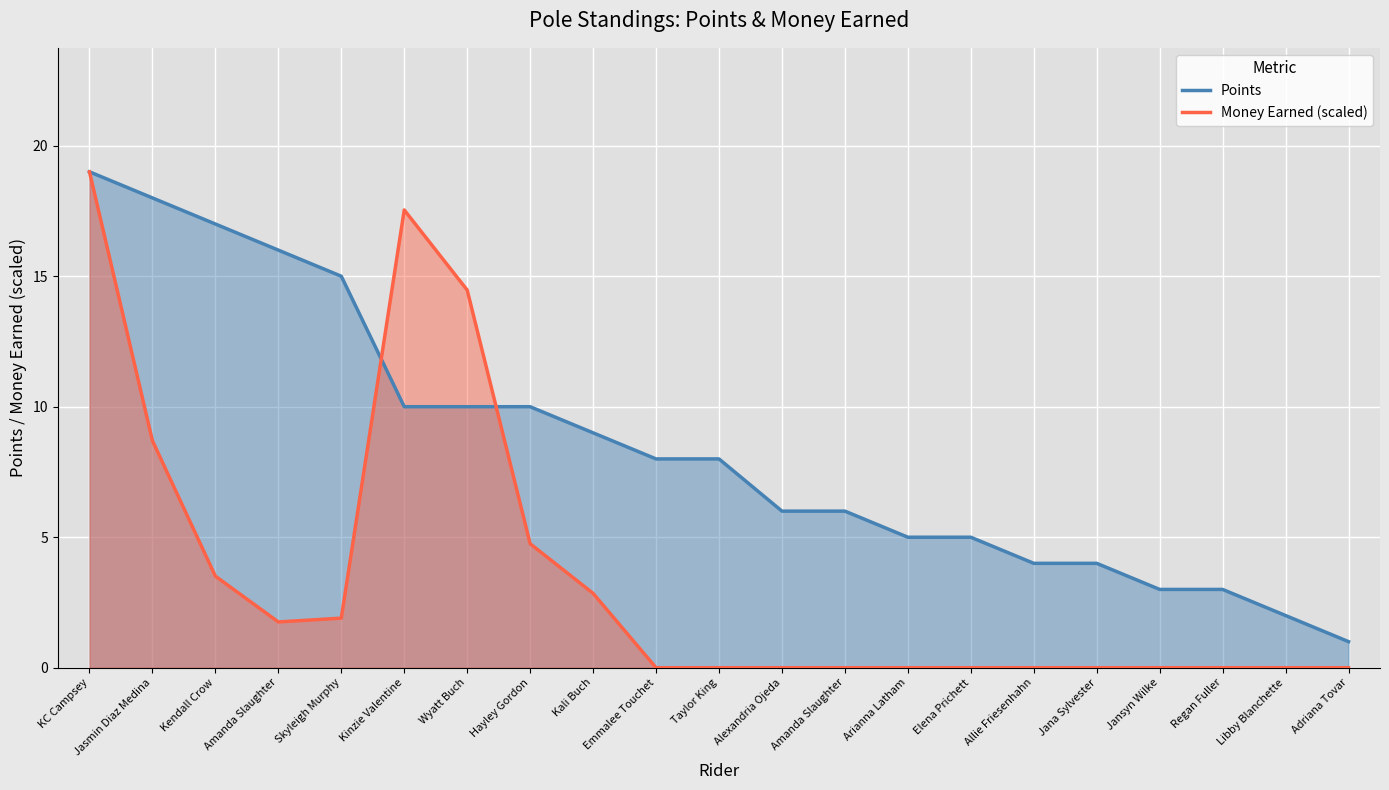

Between which two adjacent categories do Points and Money Earned first intersect?

Skyleigh Murphy and Kinzie Valentine